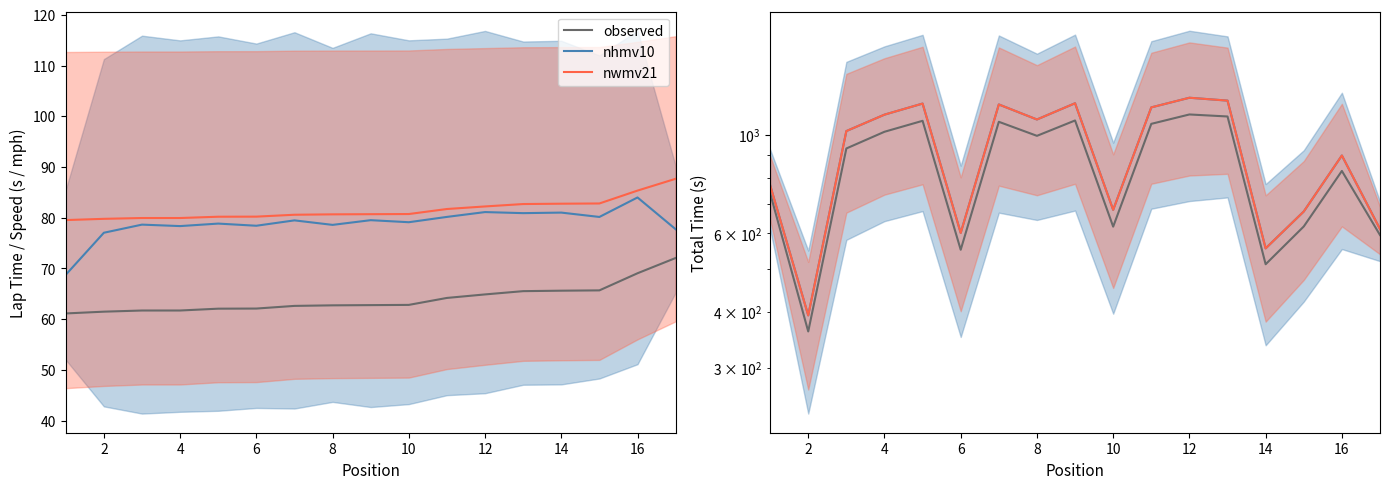

What are all the series names shown in the legend?

observed, nhmv10, nwmv21